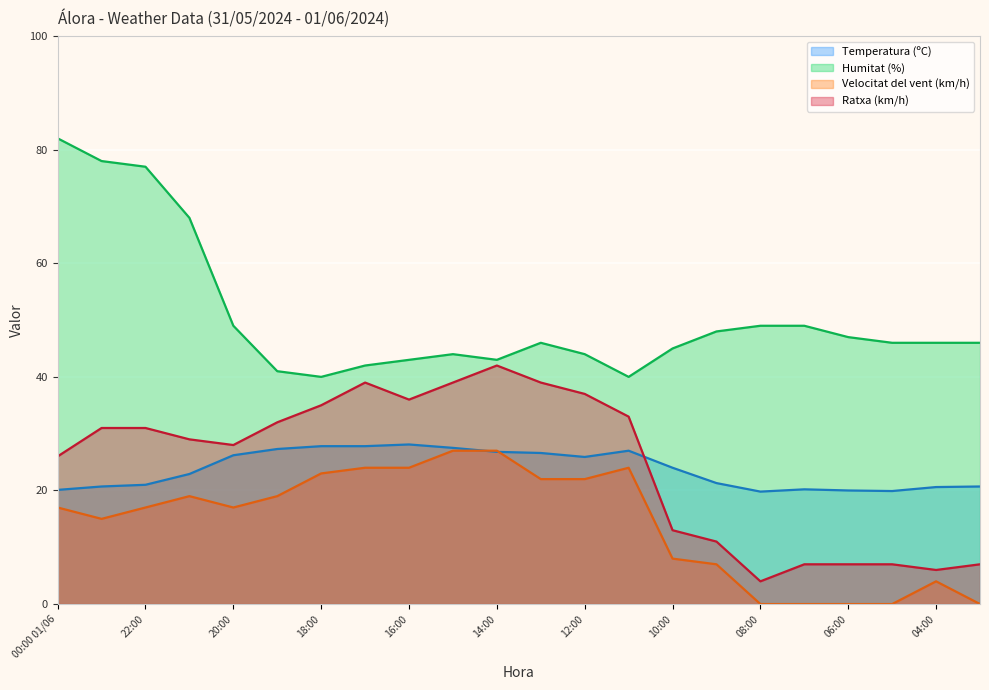

How many values in the Humitat (%) series exceed 46?

9